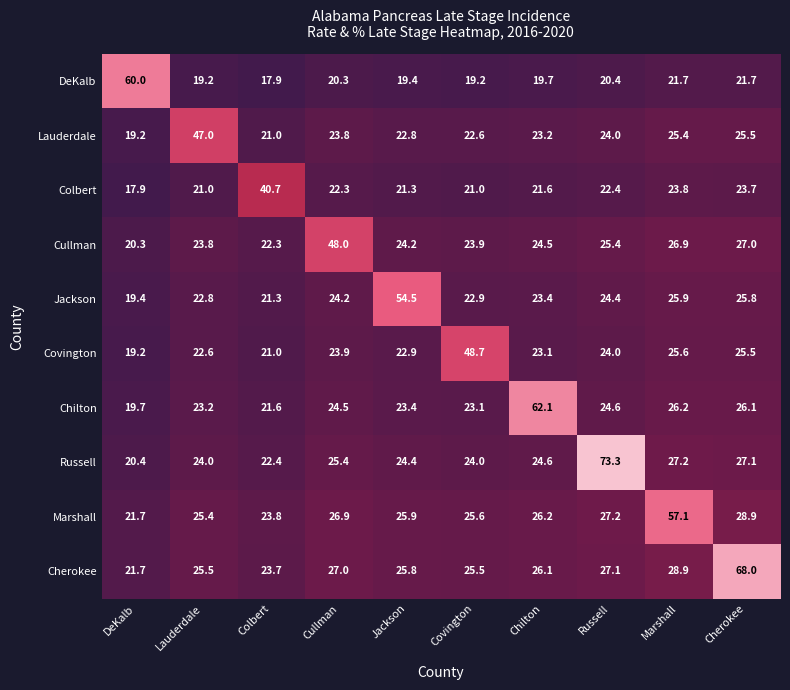

At how many categories does at least one series exceed 54?

6